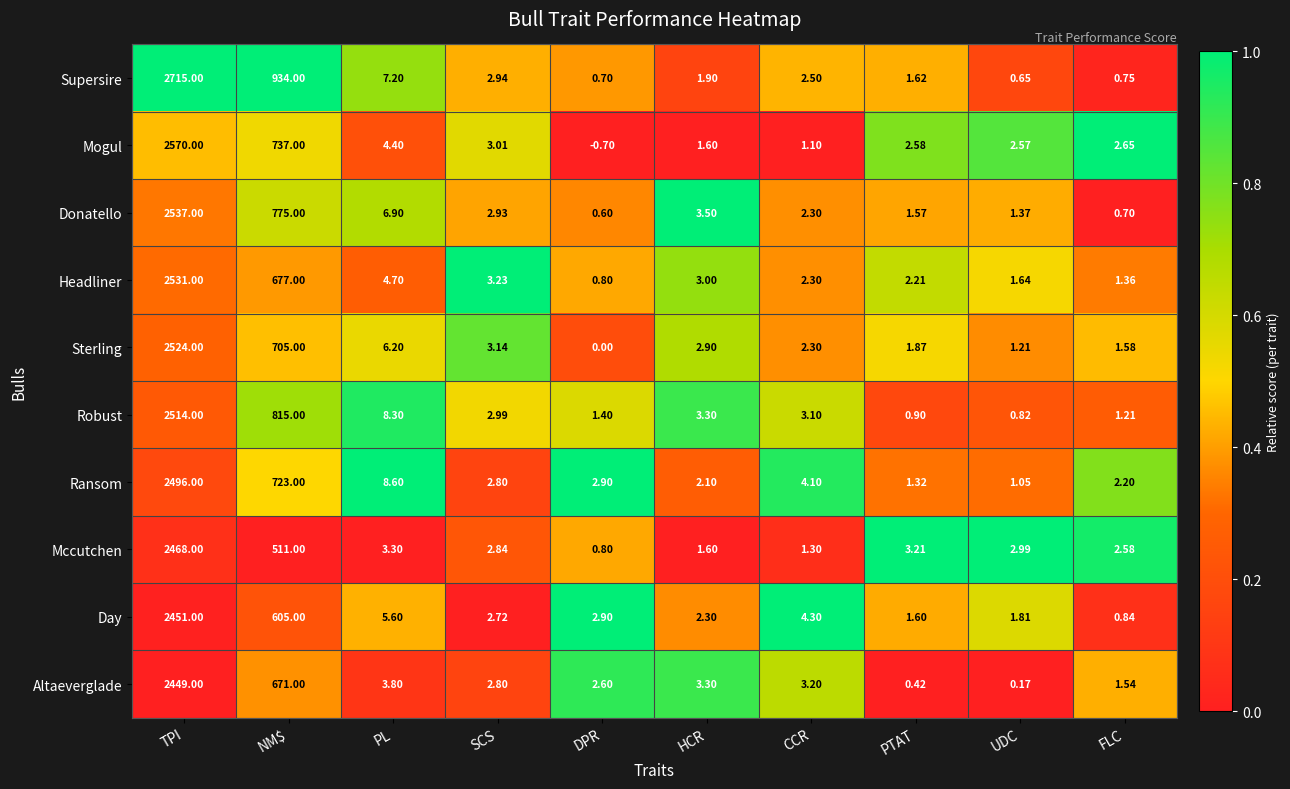

At which label does Sterling reach its minimum?

DPR